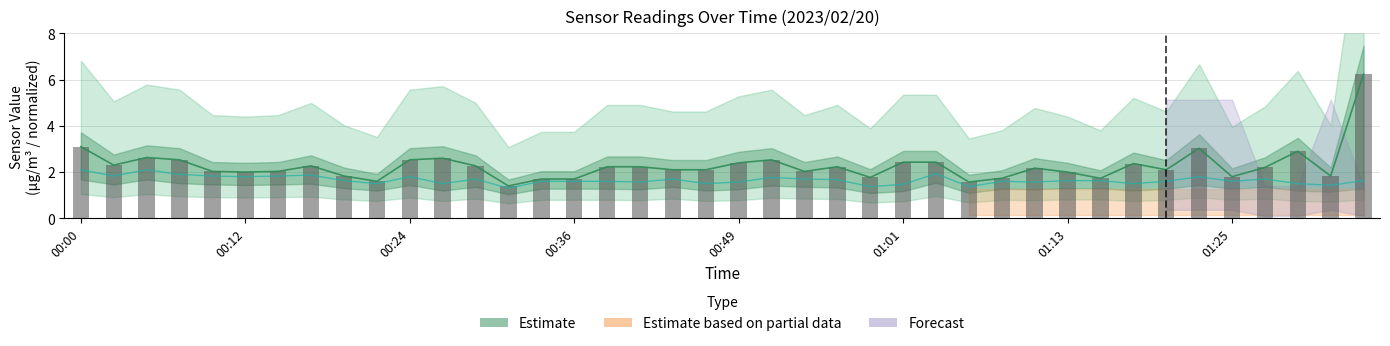

What is the value of the SDS_P2 bar at the 32nd from the left?

1.6